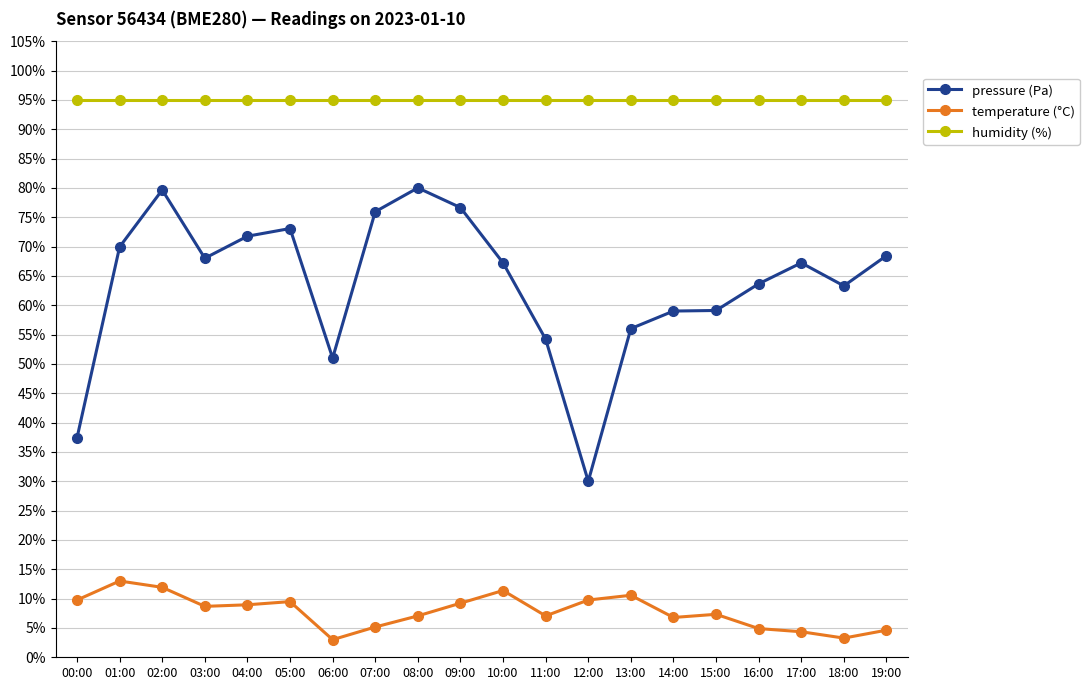

How many distinct data groups are displayed?

3